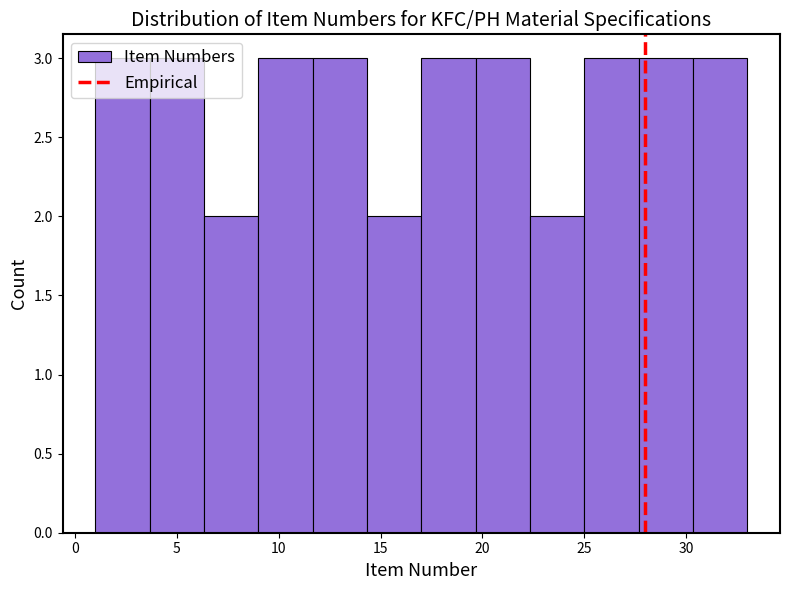

Reading left to right, transcribe this chart: for each bar, give the range it covers on the x-axis and its height. Neither the bar edges nor the heights are printed on the chart, so give them approximately, as read against the axes.

1.0 to 3.5: 3
3.5 to 6.5: 3
6.5 to 9.0: 2
9.0 to 11.5: 3
11.5 to 14.5: 3
14.5 to 17.0: 2
17.0 to 19.5: 3
19.5 to 22.5: 3
22.5 to 25.0: 2
25.0 to 27.5: 3
27.5 to 30.5: 3
30.5 to 33.0: 3